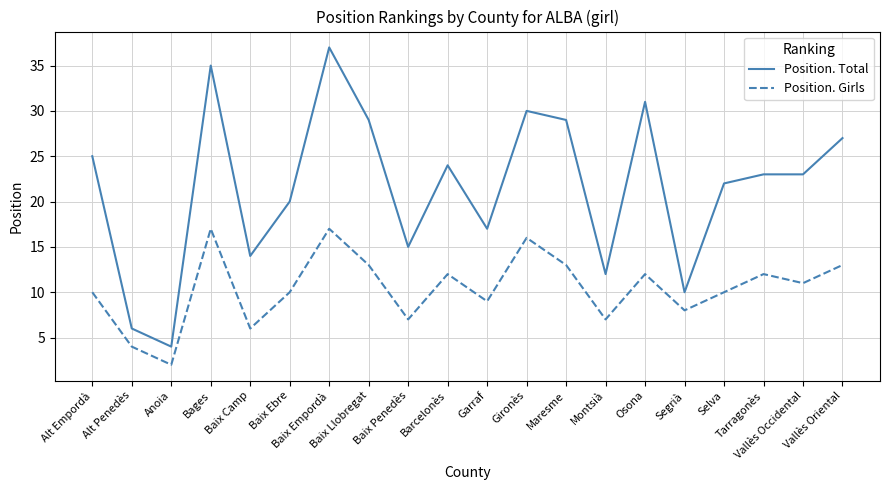

Read the Position. Total value at Osona, to the nearest 5.

30